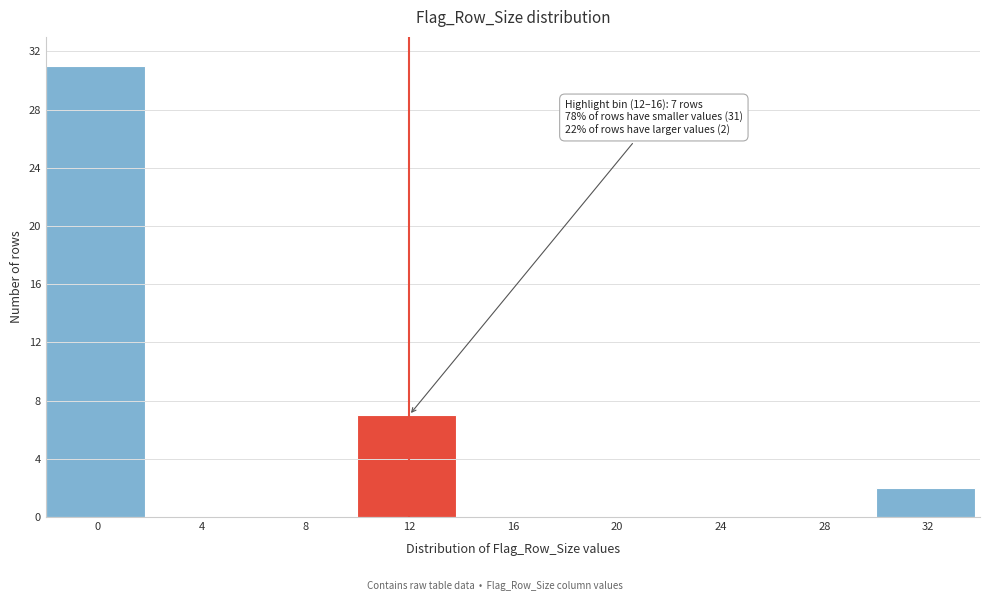

Reading left to right, what are all the values shown in this chart?

0=31	4=0	8=0	12=7	16=0	20=0	24=0	28=0	32=2